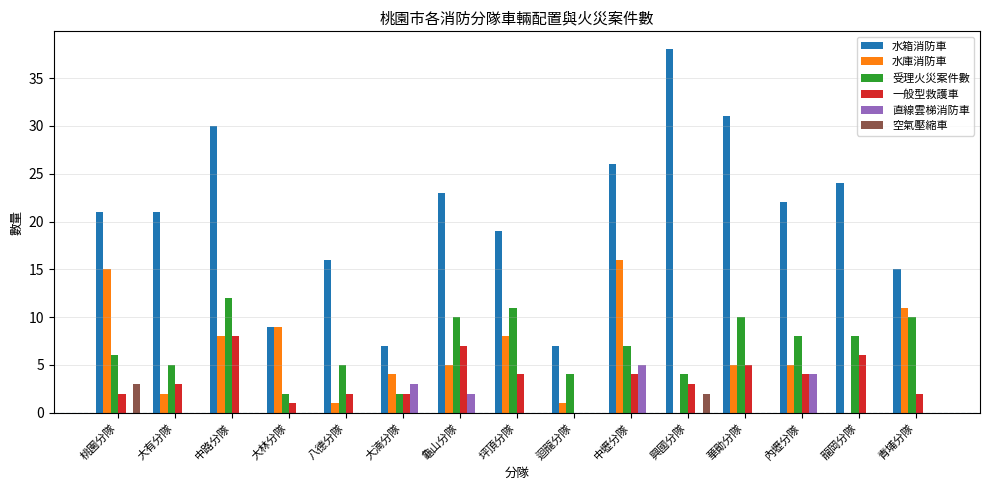

True or false: 空氣壓縮車 has a value of 0 at 內壢分隊.

True